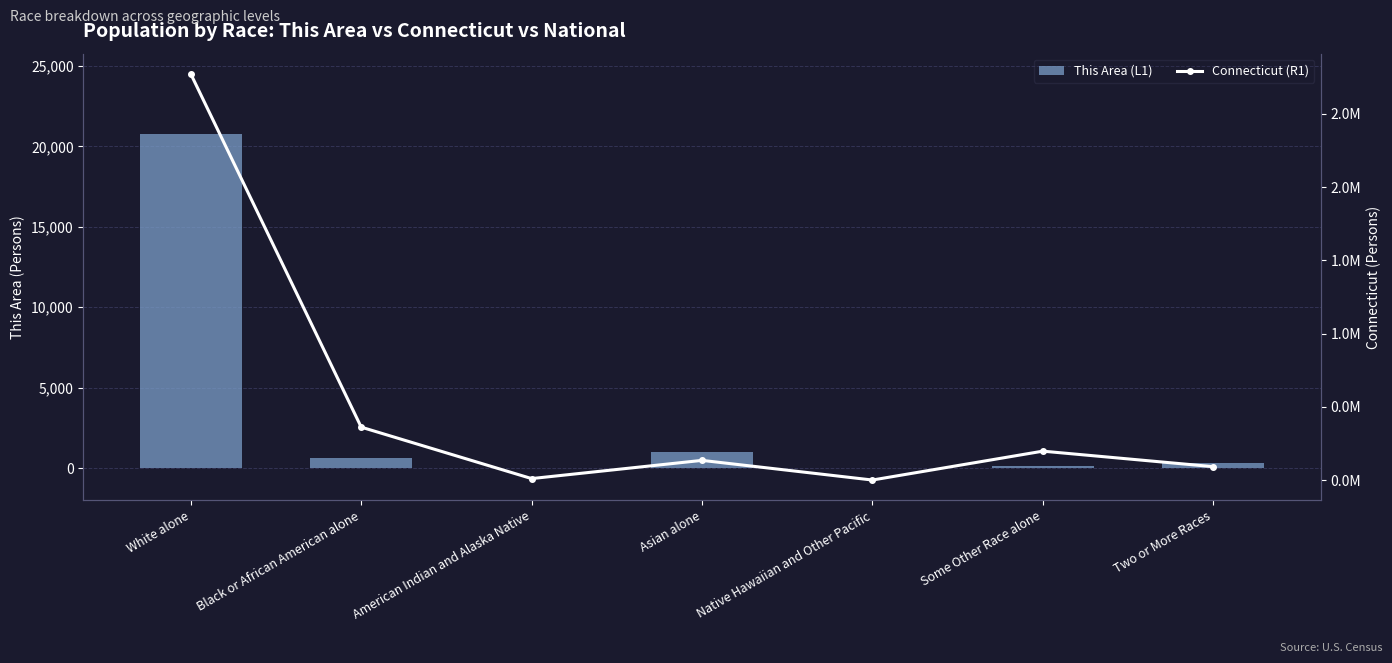

What is the label of the 7th bar from the right?

White alone